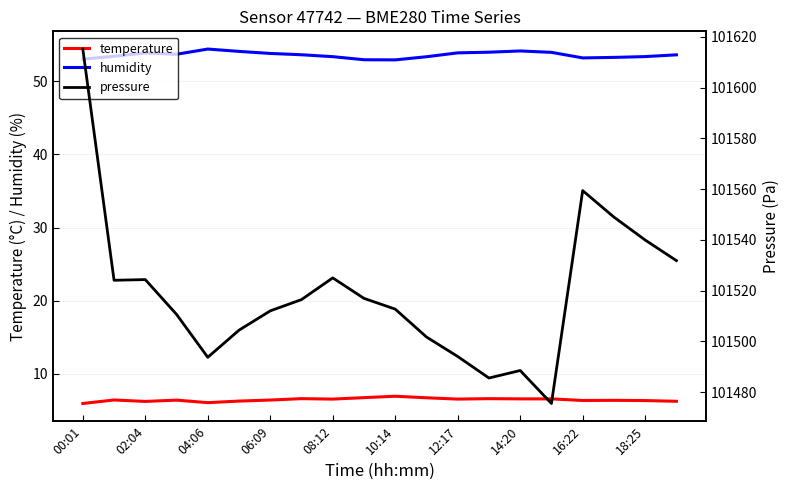

True or false: temperature has a value of 6.4 at 16:22.

True